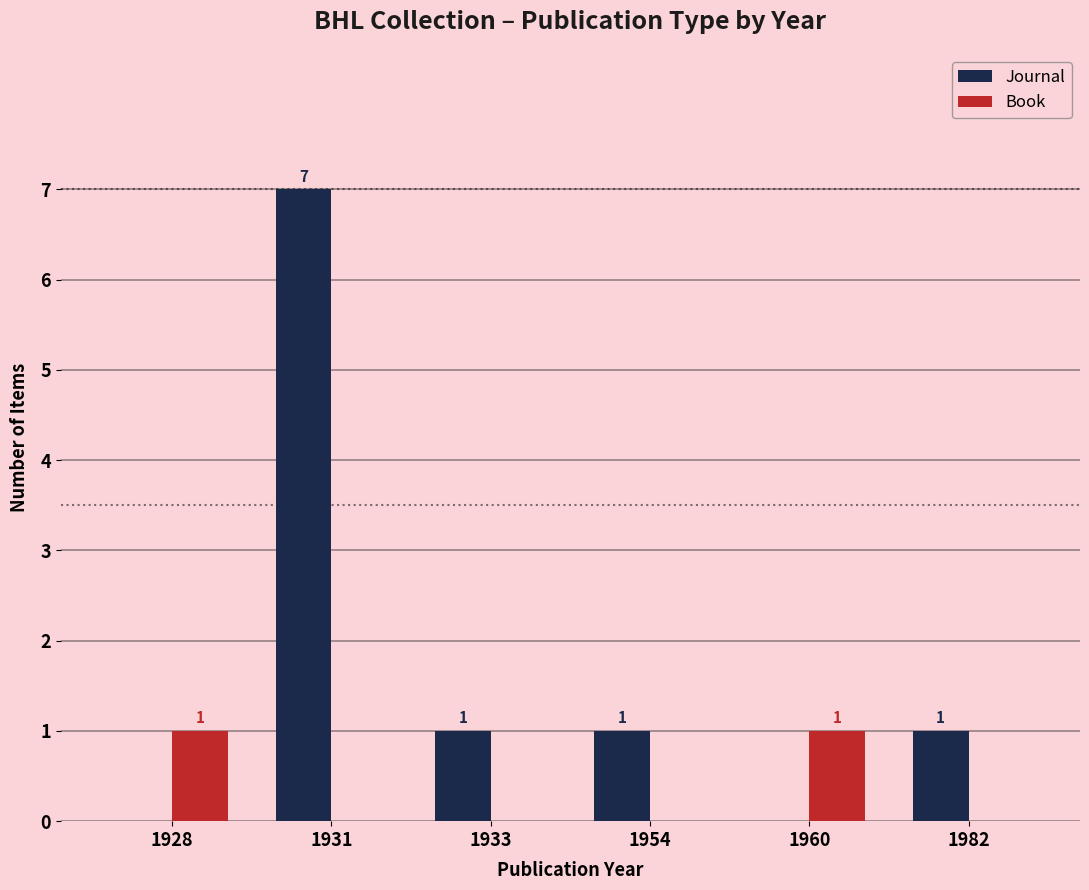

How many groups of bars are there?

6